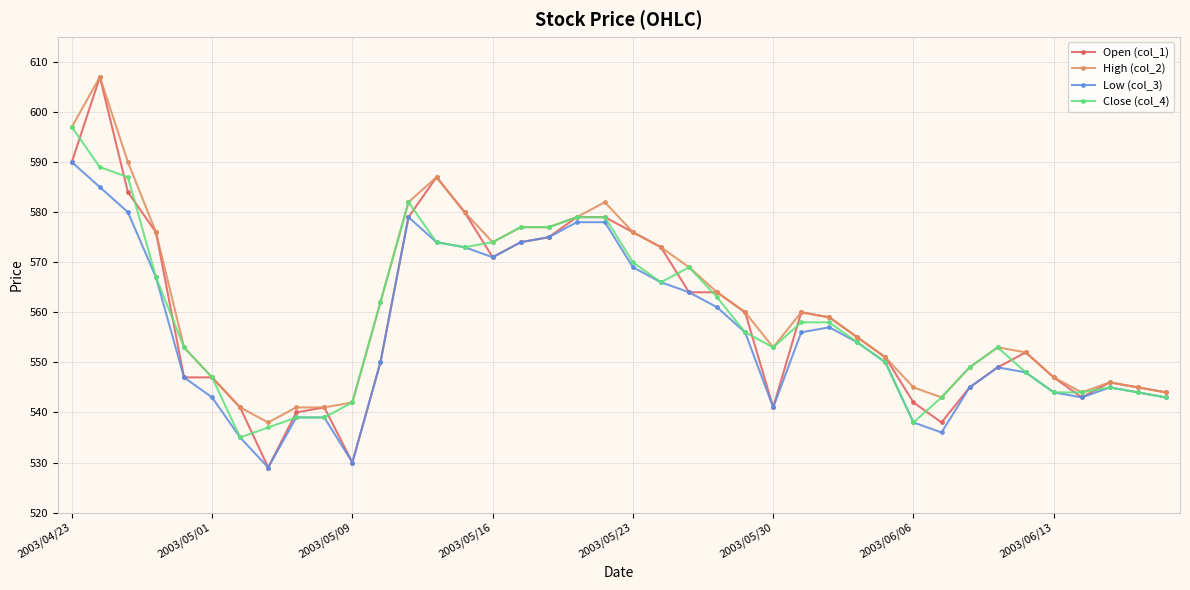

True or false: Low (col_3) has more than 0 points higher than both neighbors.

True